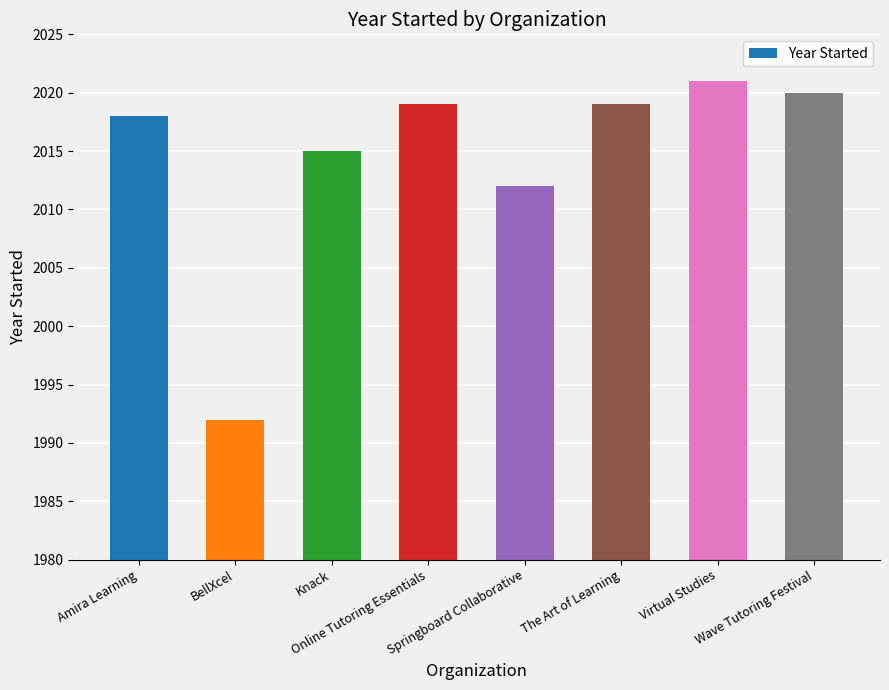

How many data points are less than 2019?

4